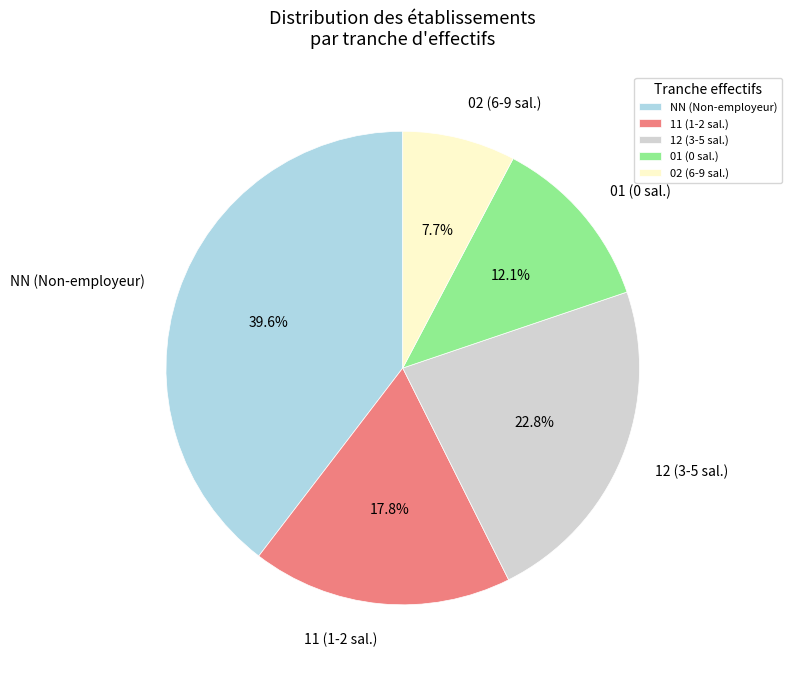

What percentage is NOT represented by 01?

87.9%